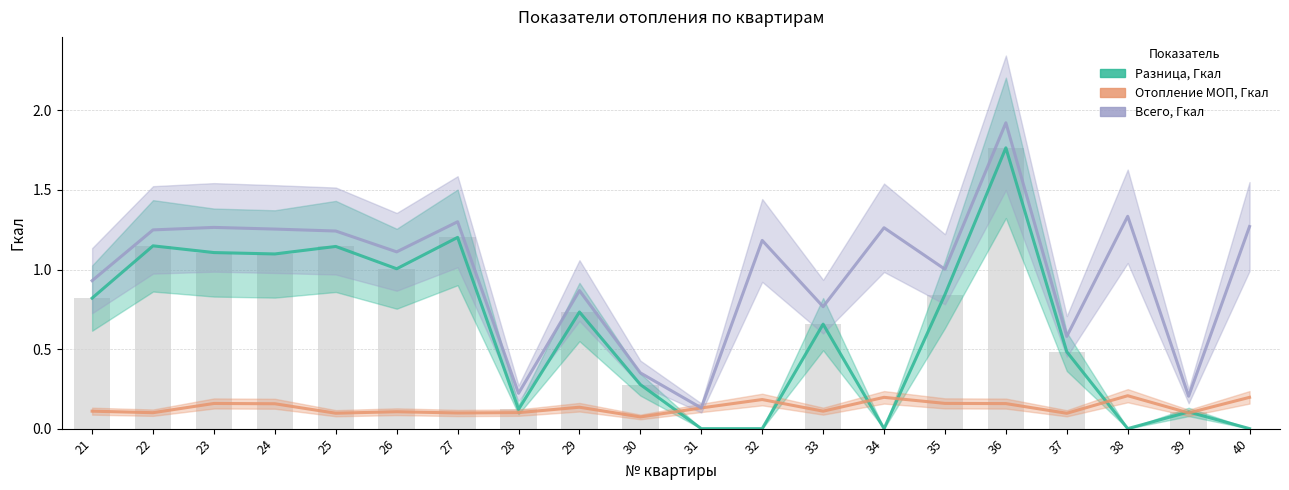

Where is Разница, Гкал nearest to the value 0?

31